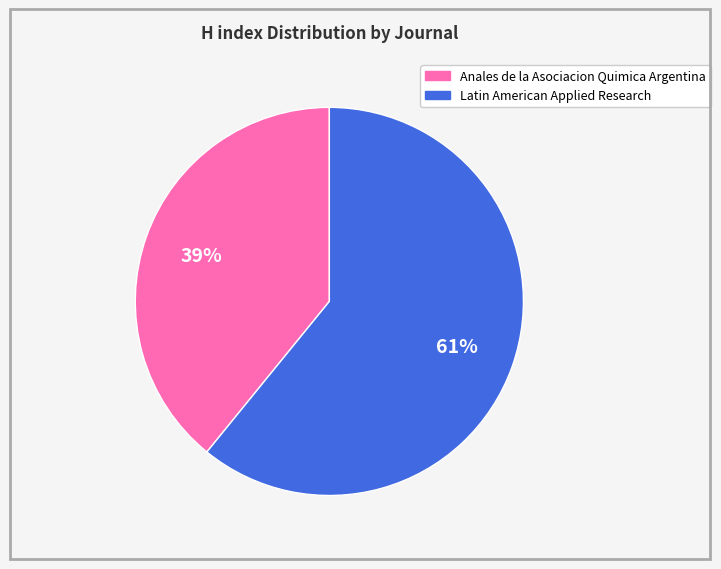

How many slices are in this pie chart?

2